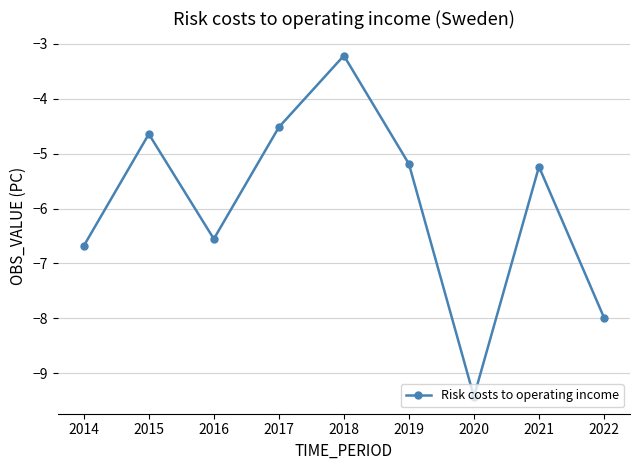

What is the change in value from 2014 to 2019?

+1.5